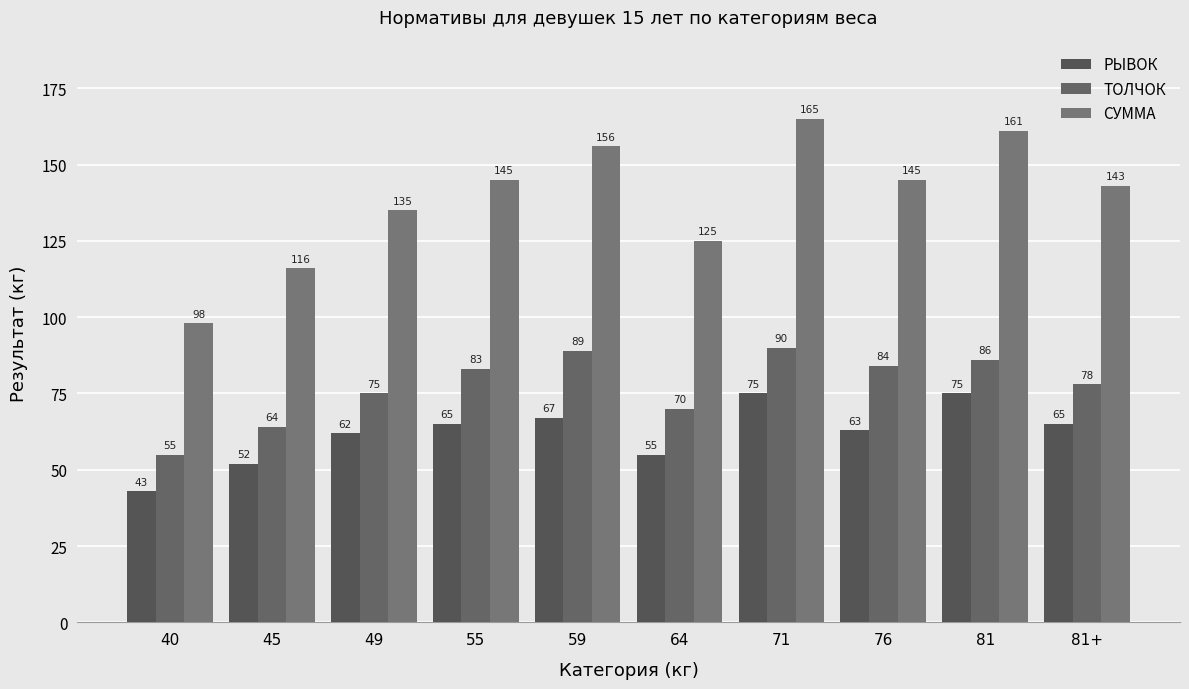

The РЫВОК series shows 75 at 81. True or false?

True